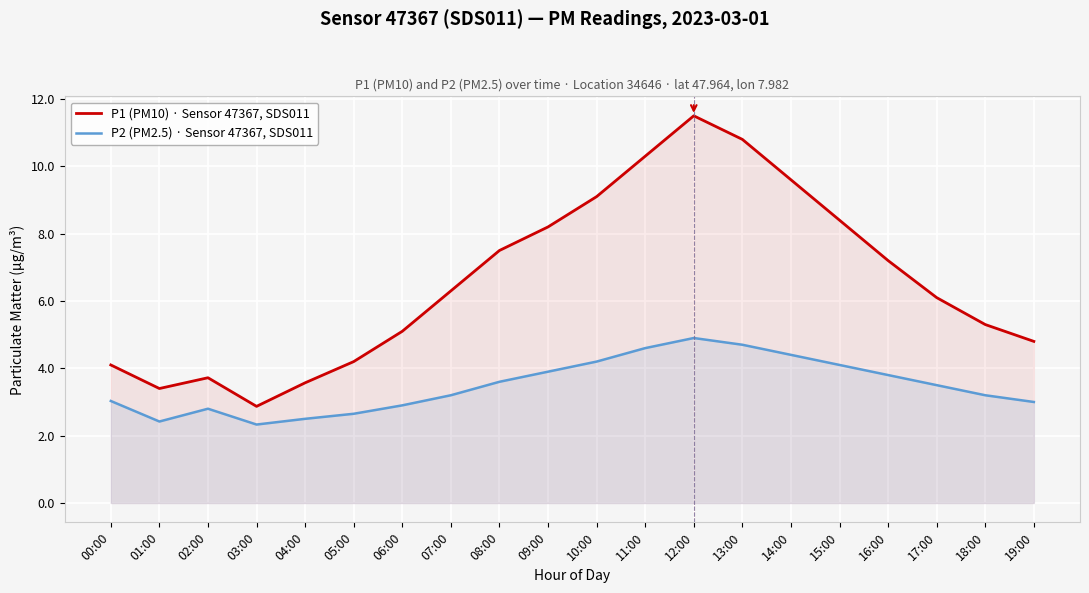

The value of P2 (PM2.5) · Sensor 47367, SDS011 at 16:00 is 0.9. True or false?

False